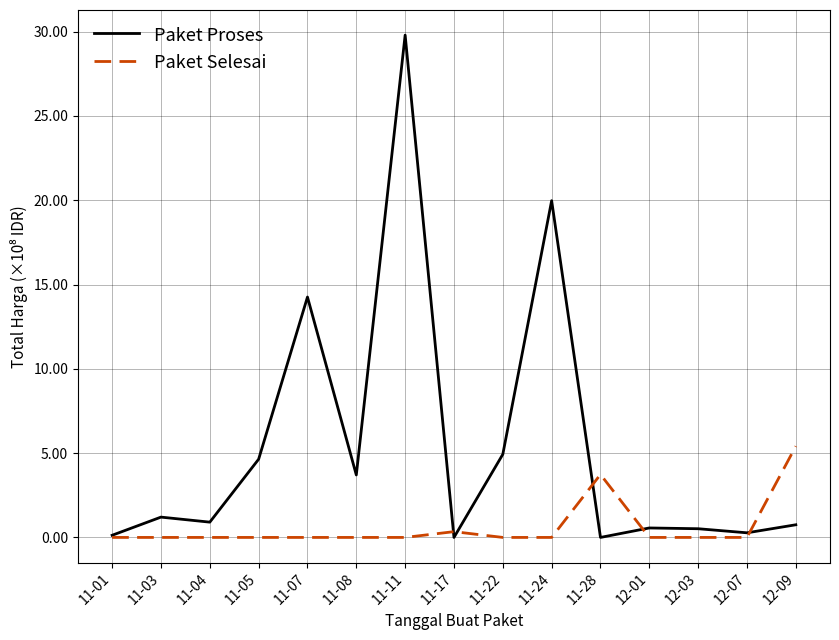

What are all the series names shown in the legend?

Paket Proses, Paket Selesai